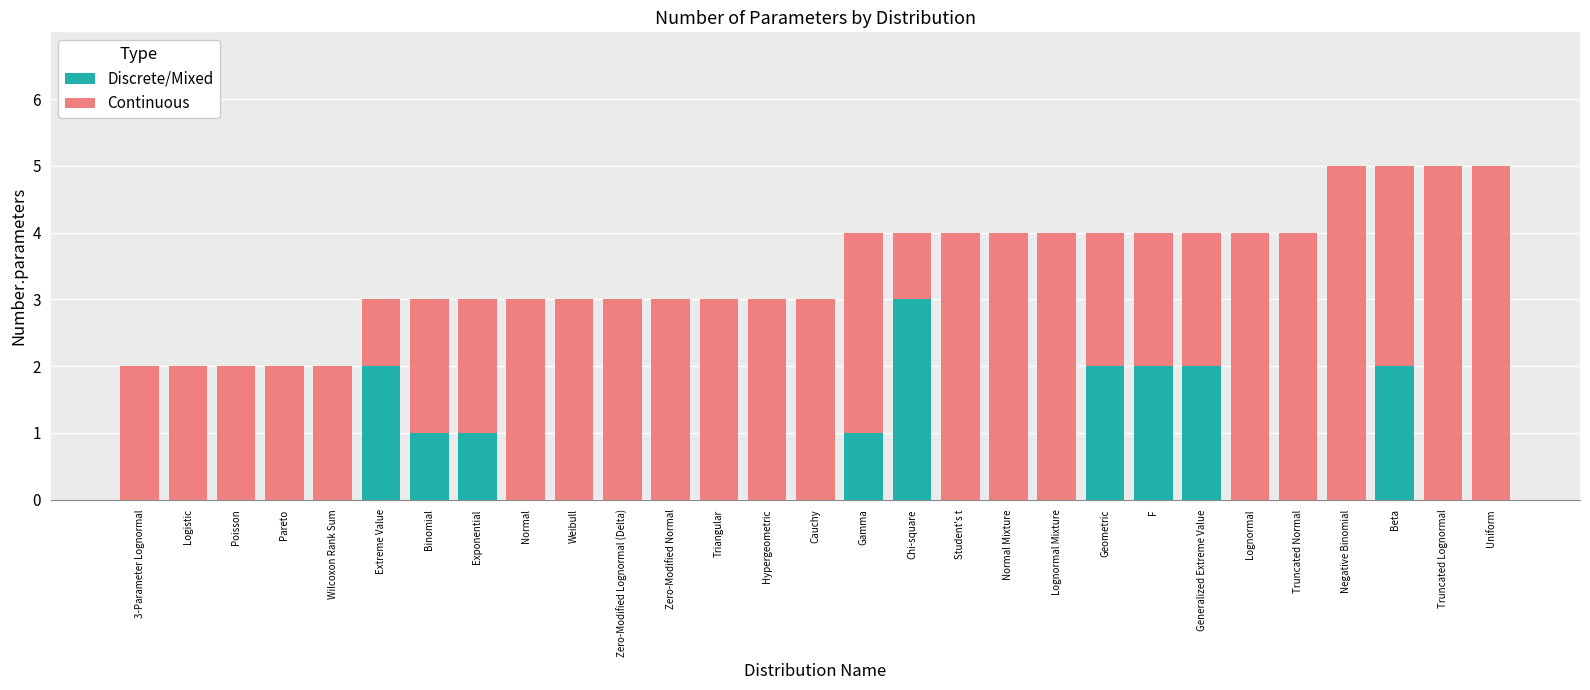

Which category has the highest value in the Discrete/Mixed series?

Chi-square